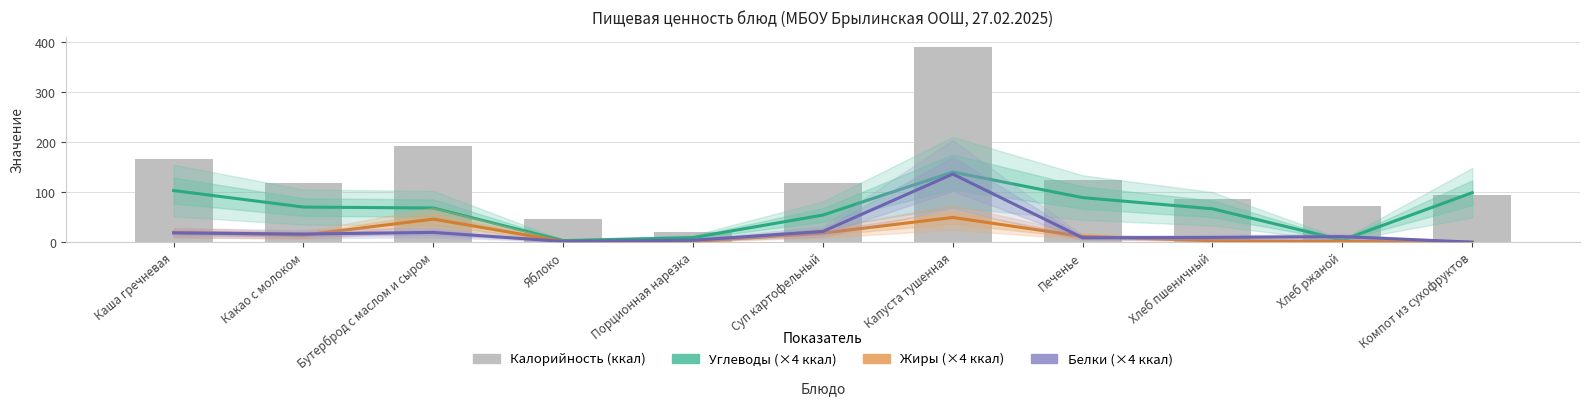

How many values in the Белки (×4 ккал) series exceed 11?

6